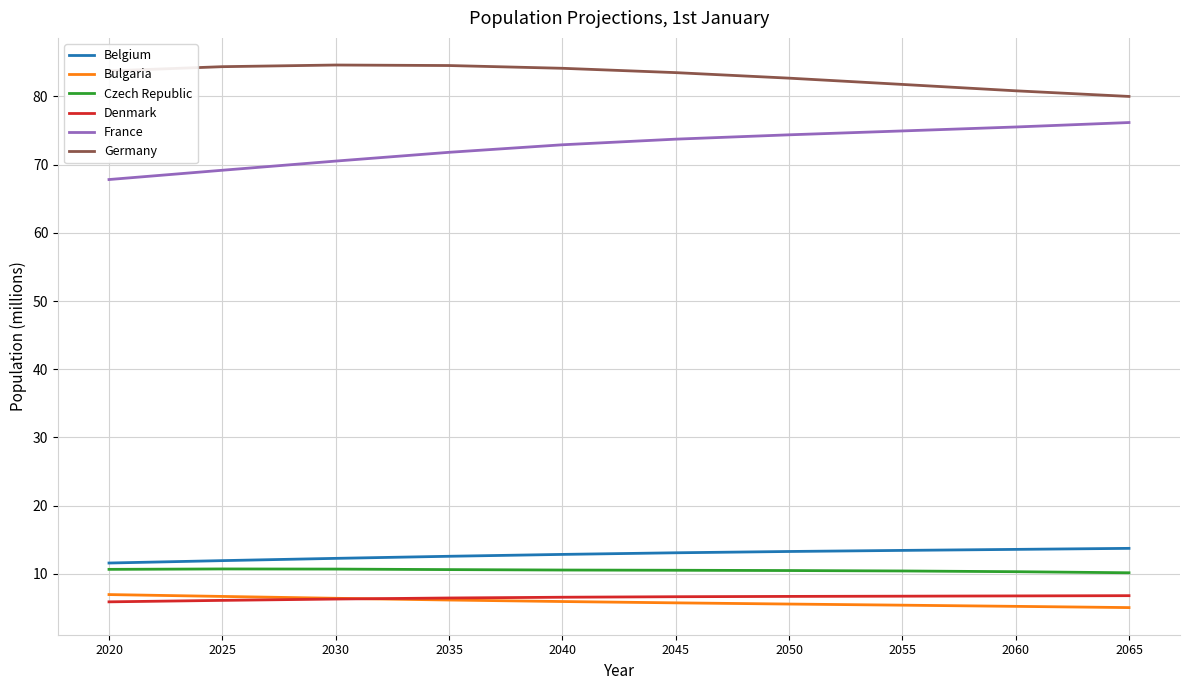

What is the maximum value shown in the chart?

84.6